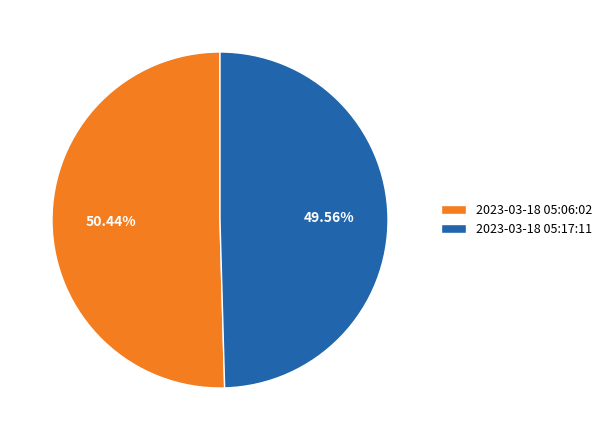

Combined, do 2023-03-18 05:06:02 and 2023-03-18 05:17:11 account for over 50%?

Yes